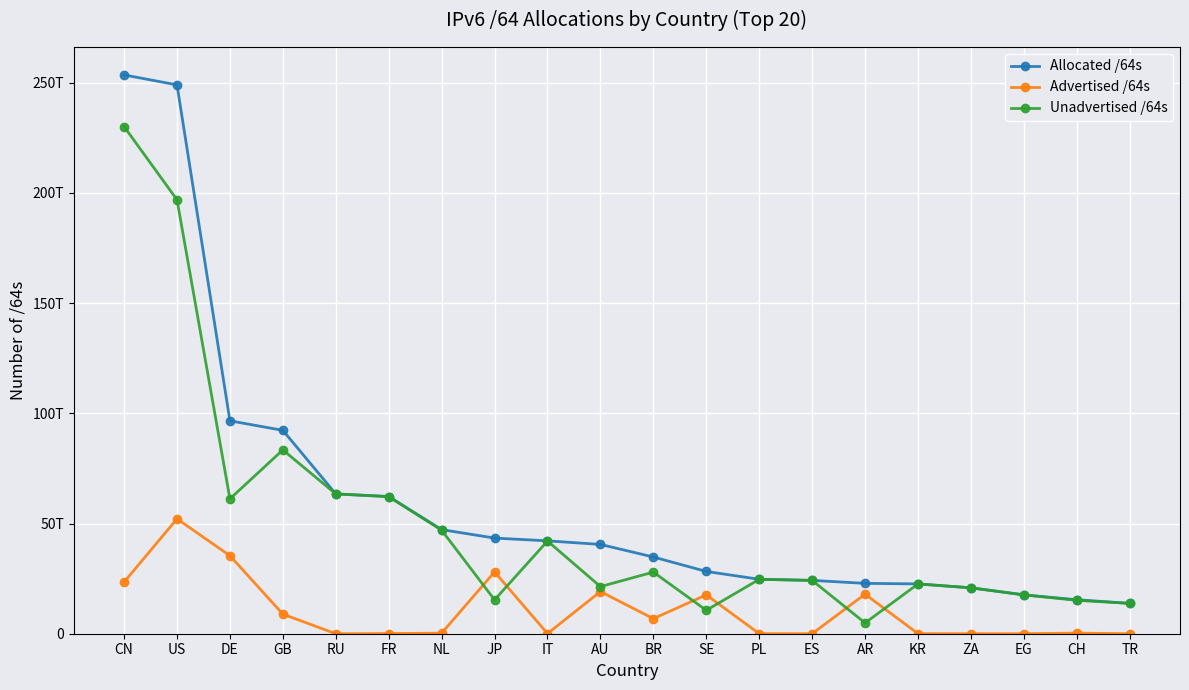

Rank the series by their maximum value, from lowest to highest.

Advertised /64s, Unadvertised /64s, Allocated /64s